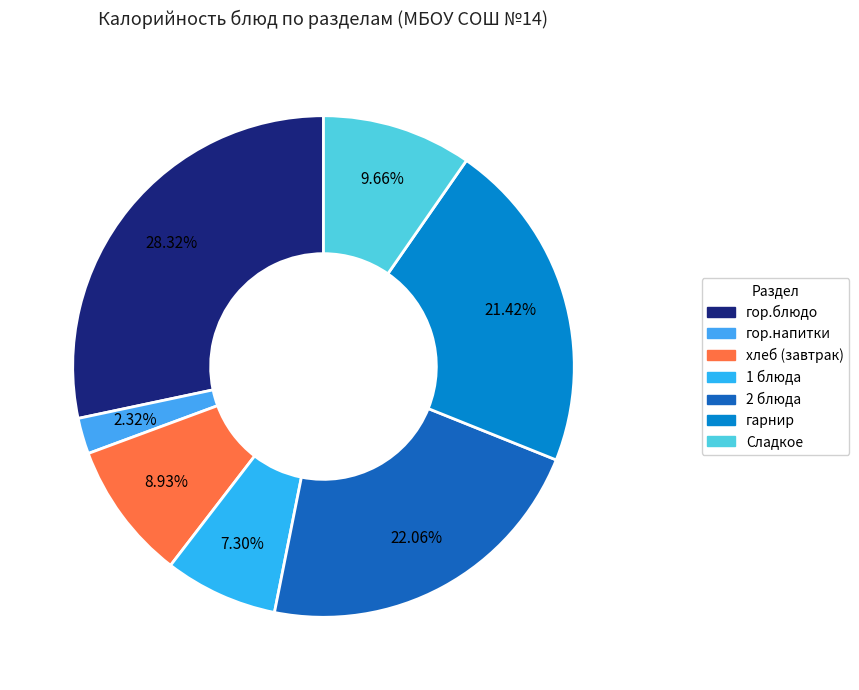

The гарнир slice represents 21% of the pie. True or false?

True